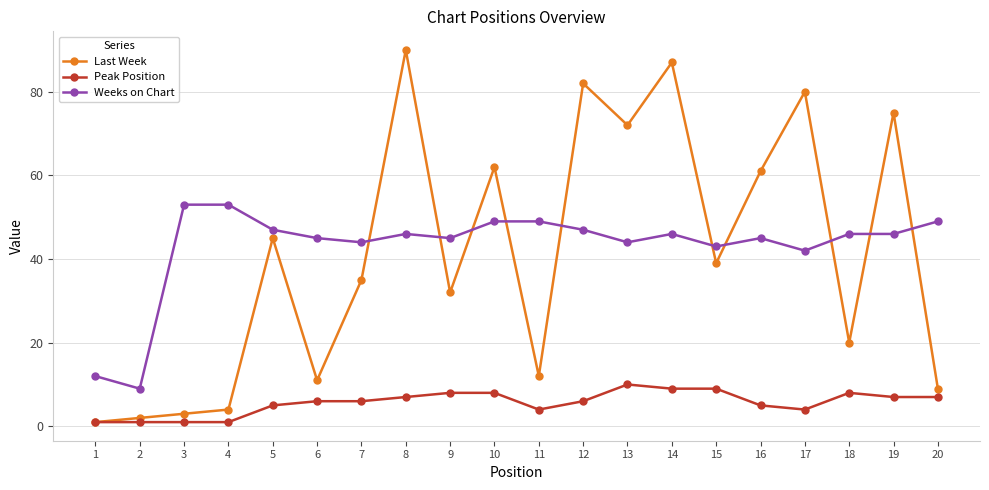

What is the sum of all Last Week values?

822